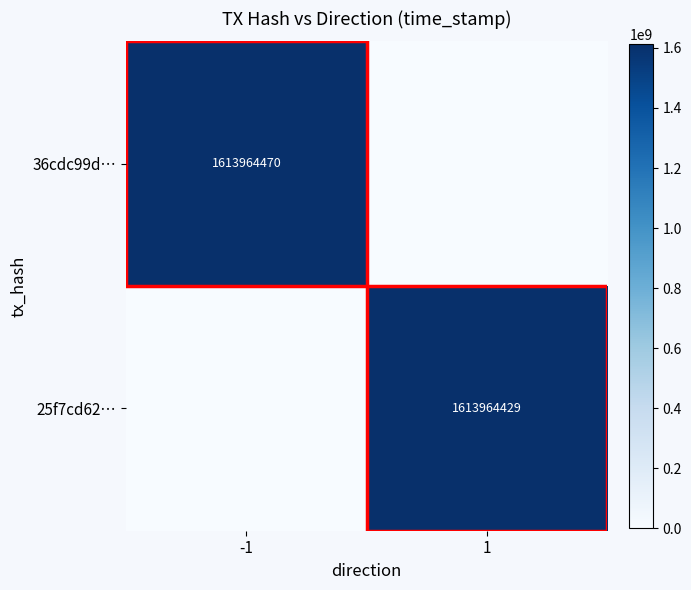

Is the value of 36cdc99d… at -1 greater than the value of 25f7cd62… at 1?

Yes